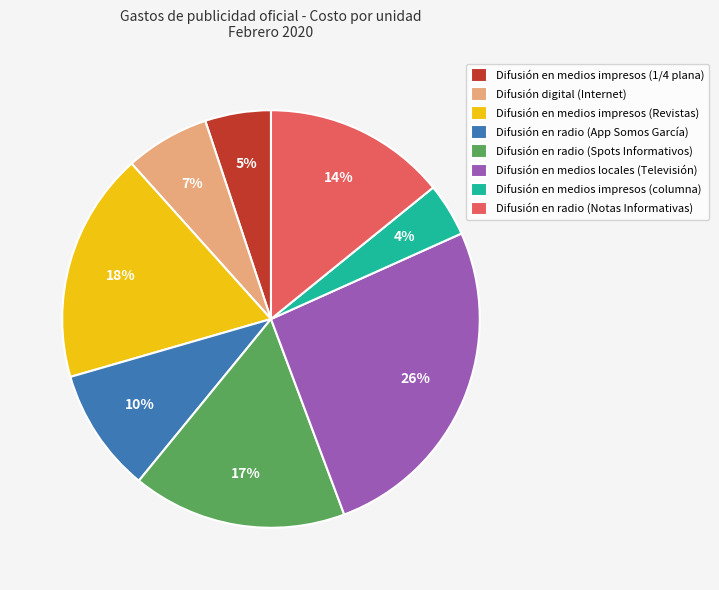

Which category has the smallest portion of the pie?

Difusión en medios impresos (columna)